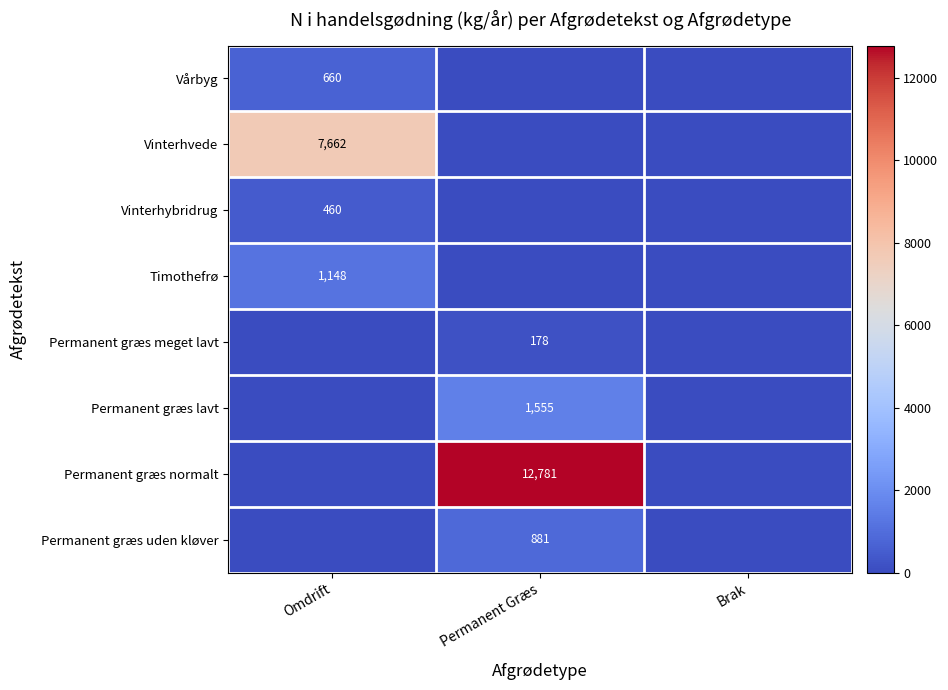

The Permanent græs meget lavt series shows 303 at Permanent Græs. True or false?

False